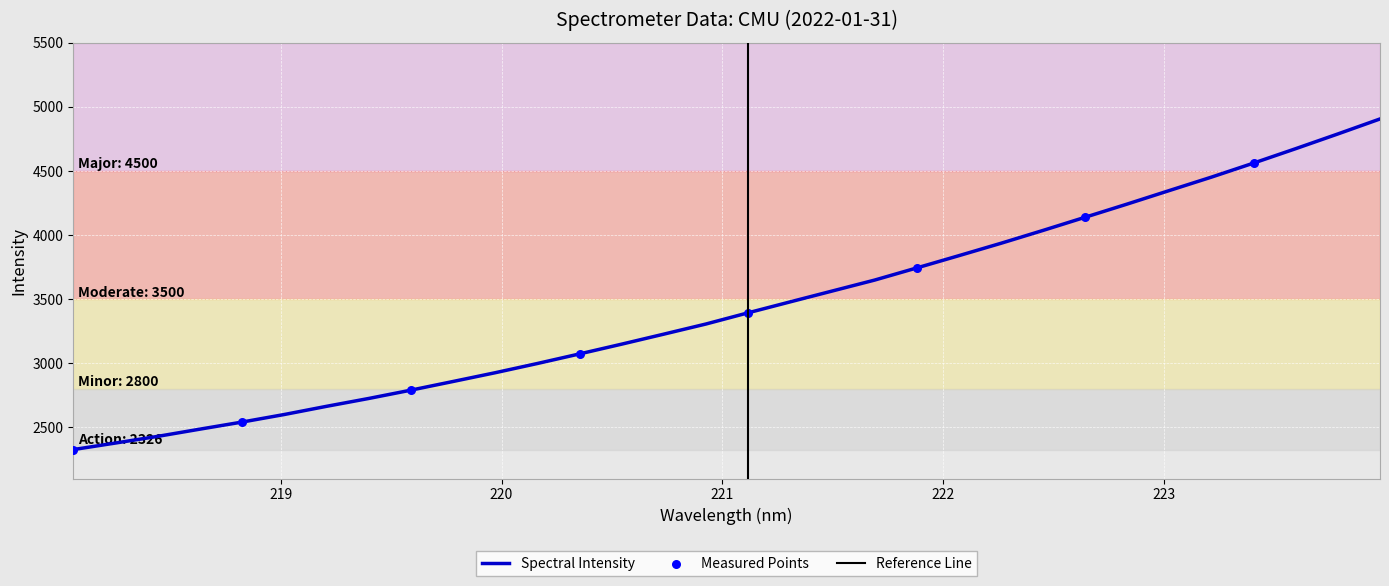

What is the change in value from 220.9264 to 223.2172?

+1146.2